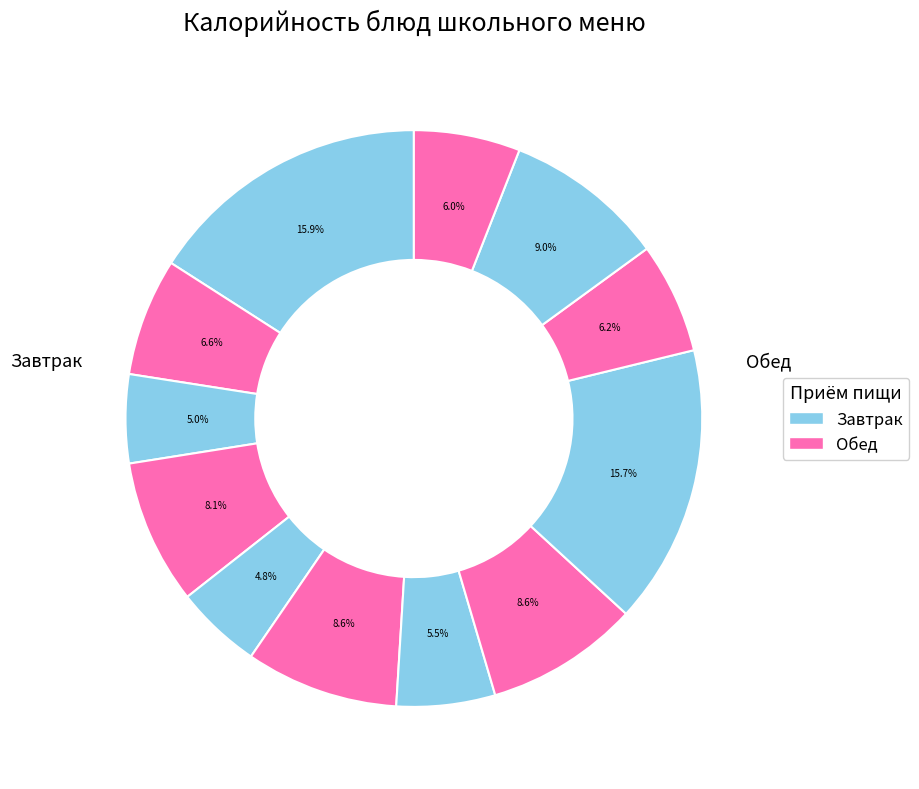

Count the number of slices in the pie.

12